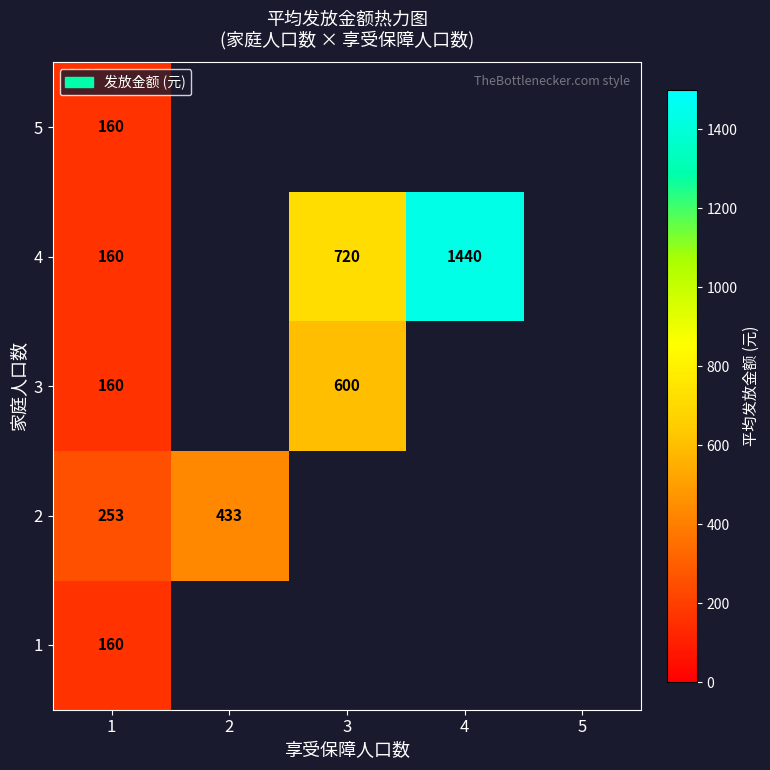

At which category is the sum across all series the highest?

1